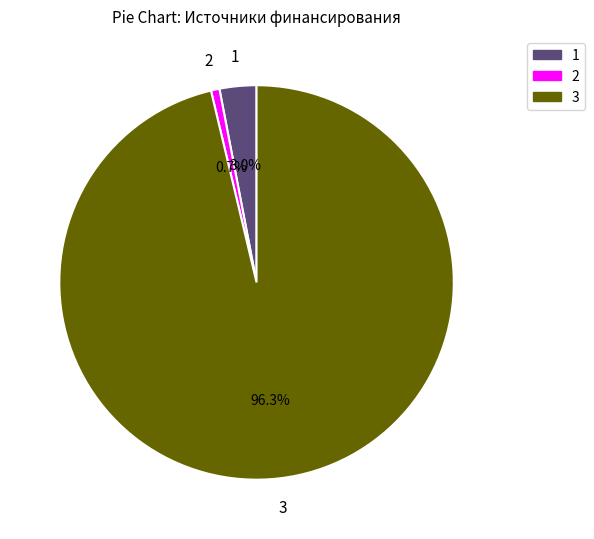

Is there a majority slice in this chart?

Yes